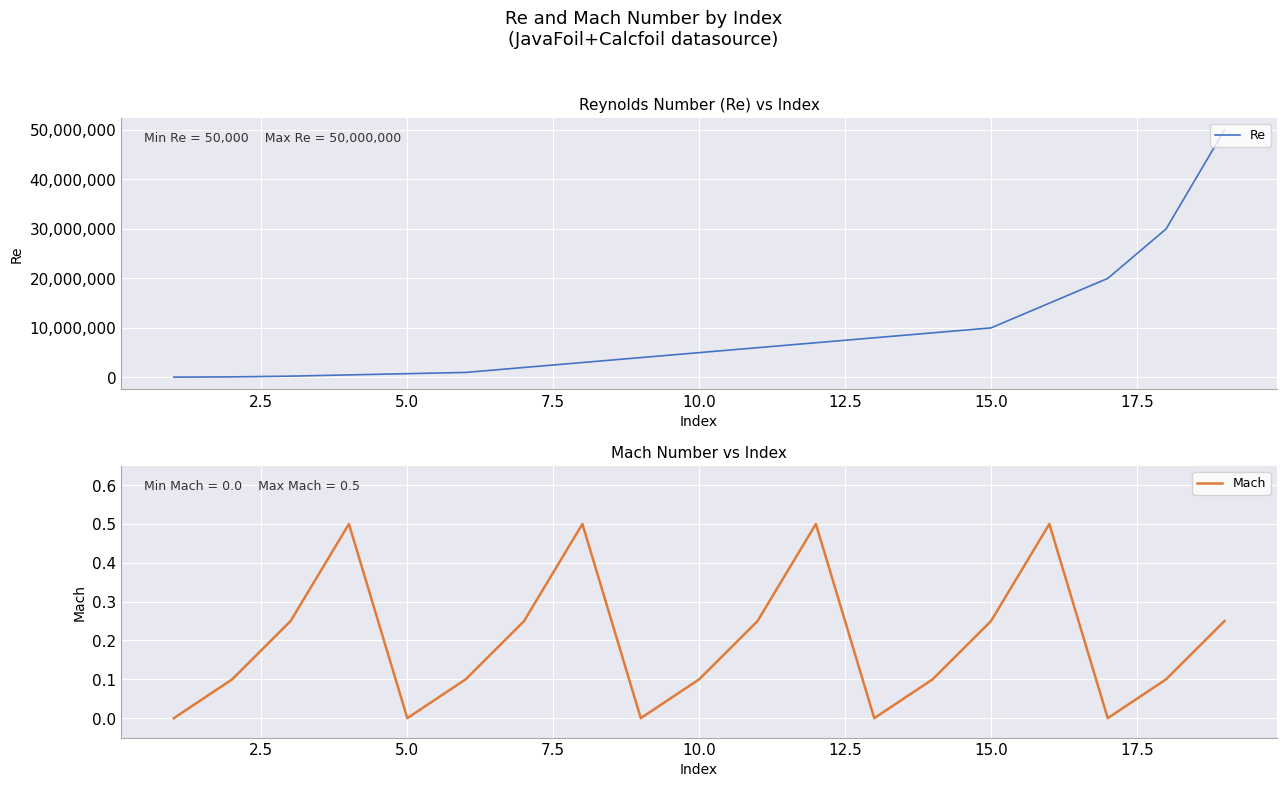

True or false: Mach and Re cross at least once.

False